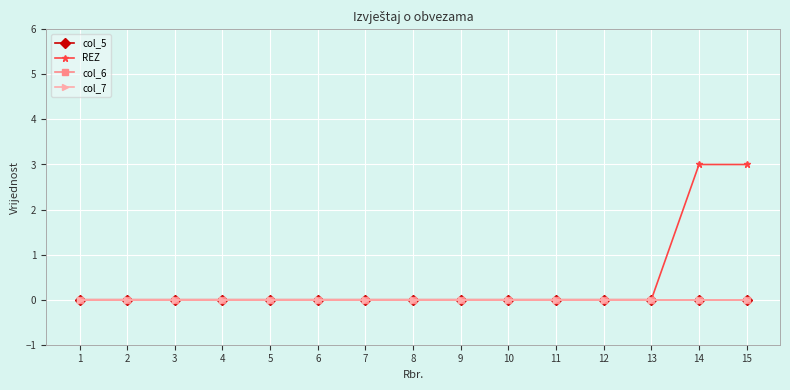

True or false: col_6 has more than 2 interior local peaks.

False